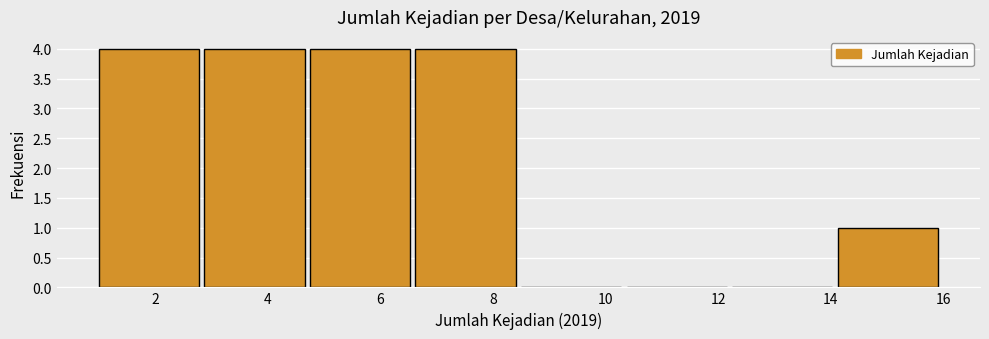

Reading left to right, transcribe this chart: for each bar, give the range it covers on the x-axis and its height. Neither the bar edges nor the heights are printed on the chart, so give them approximately, as read against the axes.

1.0 to 2.8: 4
2.8 to 4.8: 4
4.8 to 6.6: 4
6.6 to 8.6: 4
8.6 to 10.4: 0
10.4 to 12.2: 0
12.2 to 14.2: 0
14.2 to 16.0: 1